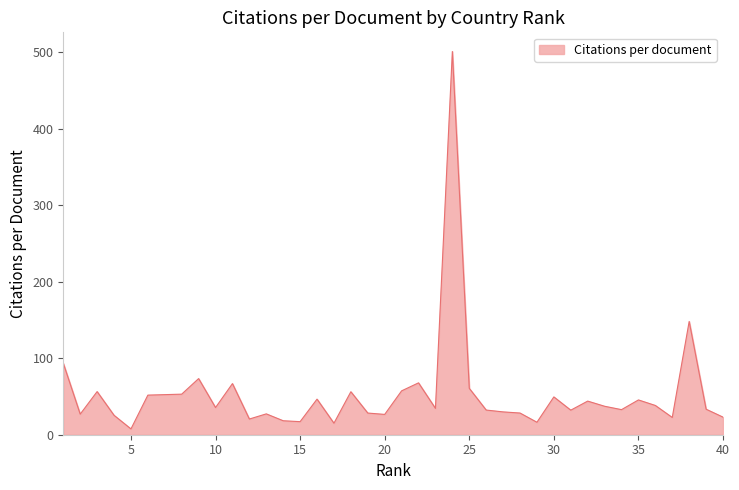

What is the difference between the maximum and minimum values?

493.7